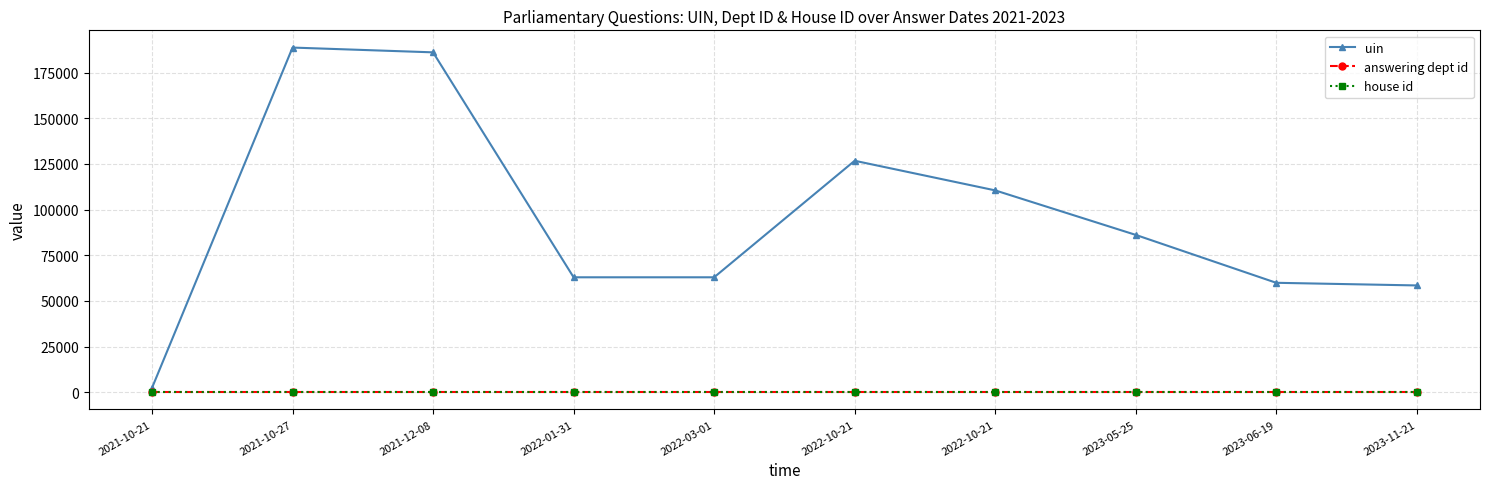

What are all the series names shown in the legend?

uin, answering dept id, house id